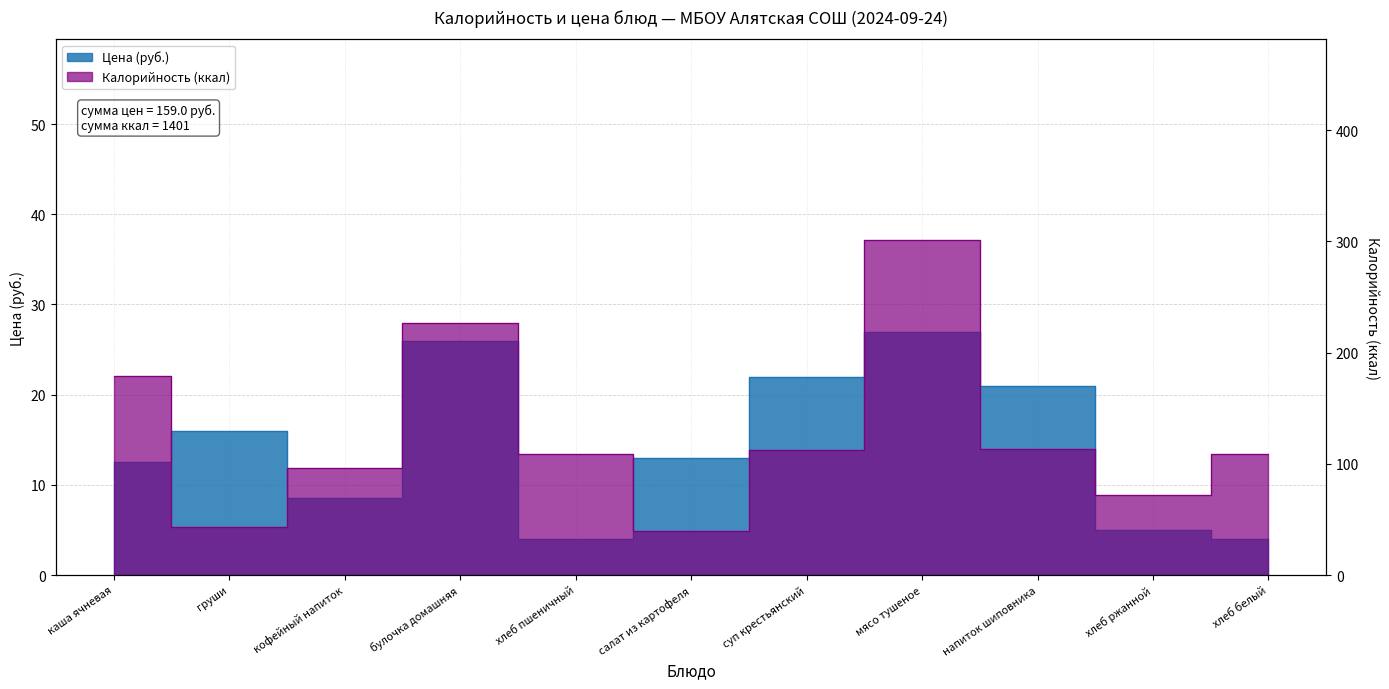

Which category has the lowest value across all series?

хлеб пшеничный